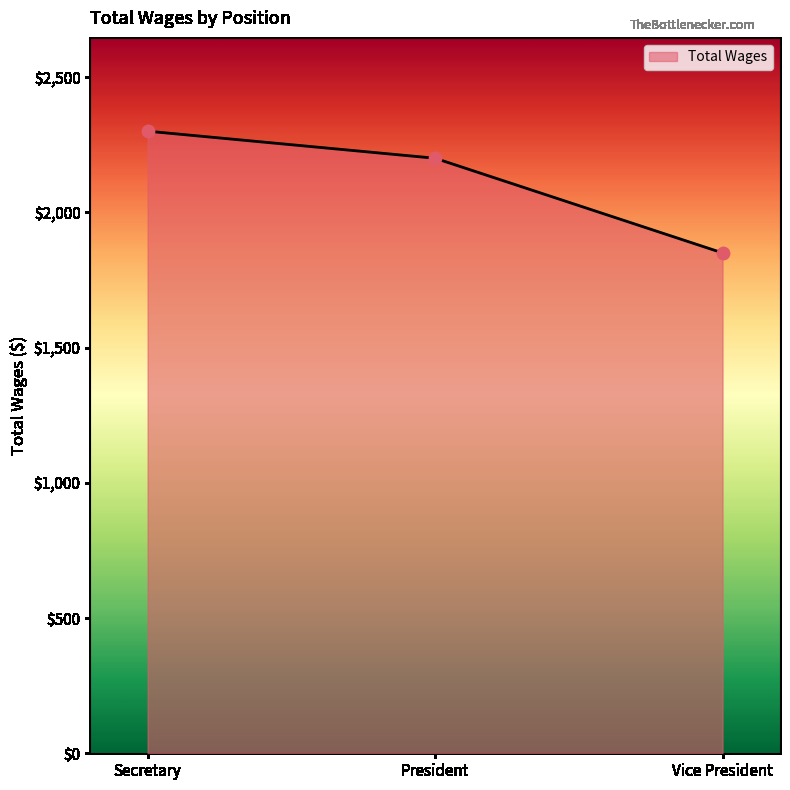

What is the change in value from President to Vice President?

-350